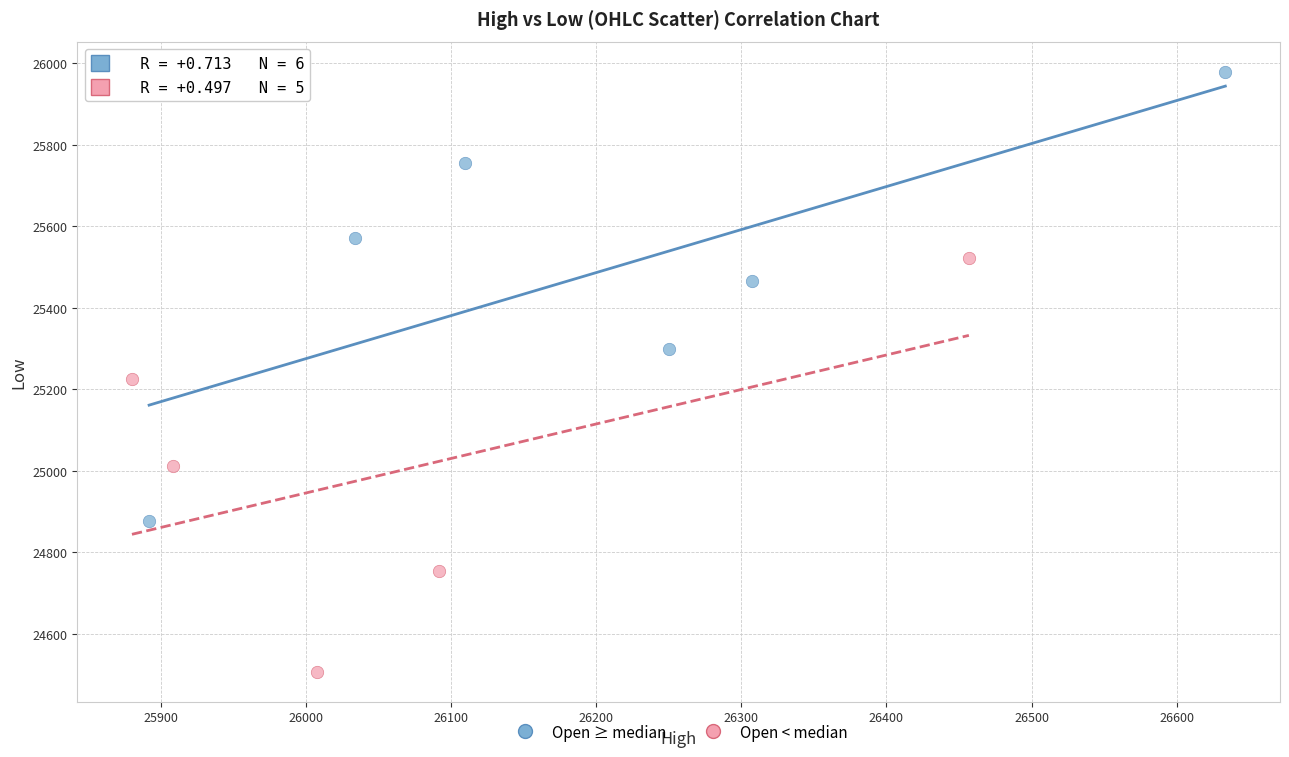

Which series reaches the maximum Y coordinate?

Open ≥ median